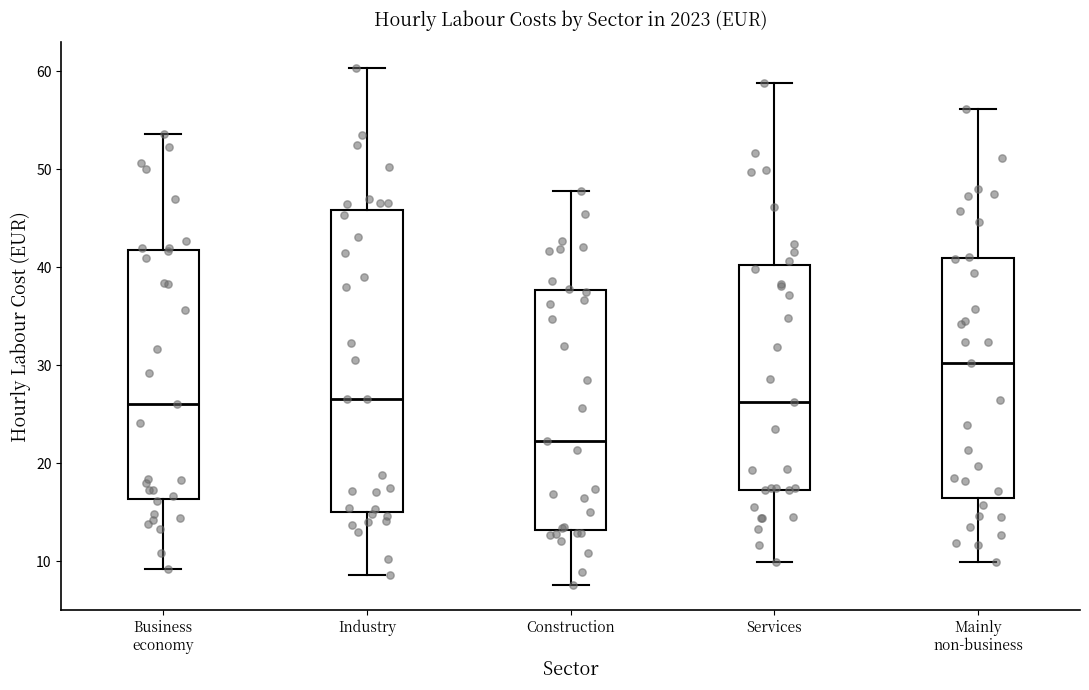

Where is the lower edge of the box for Business economy on the y-axis? The values are not printed on the chart, so give them approximately, as read against the axis.

16